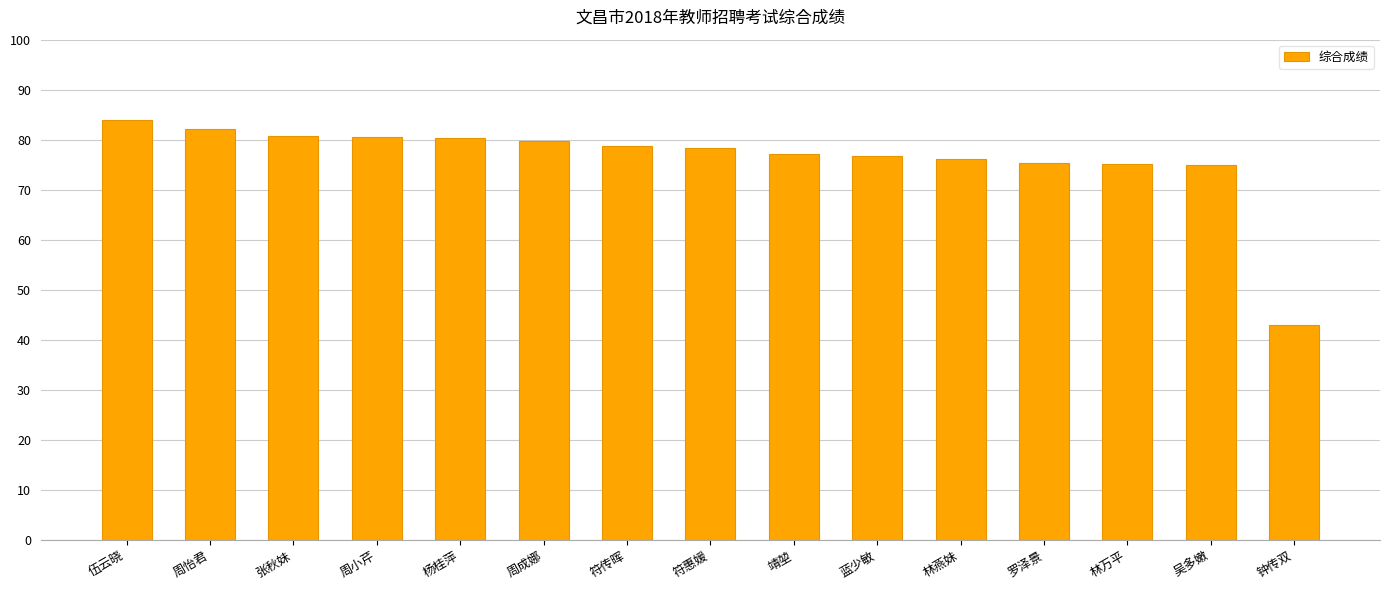

What is the change in value from 张秋妹 to 符惠媛?

-2.6